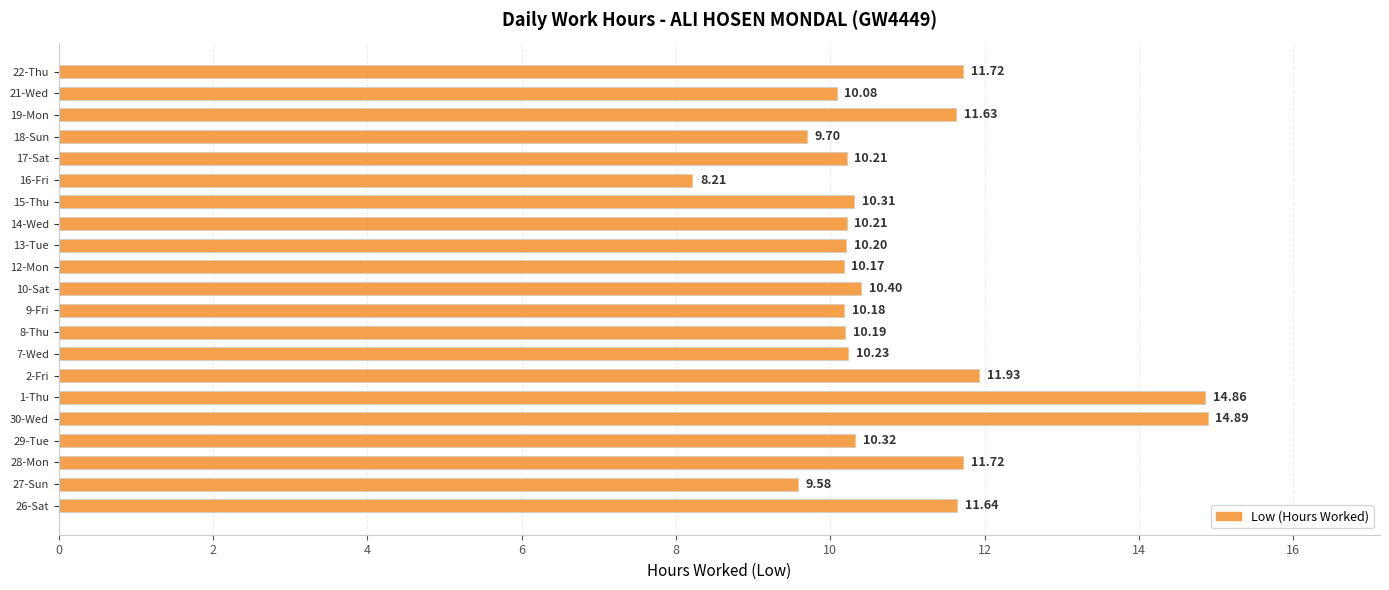

What is the difference between the maximum and minimum values?

6.7